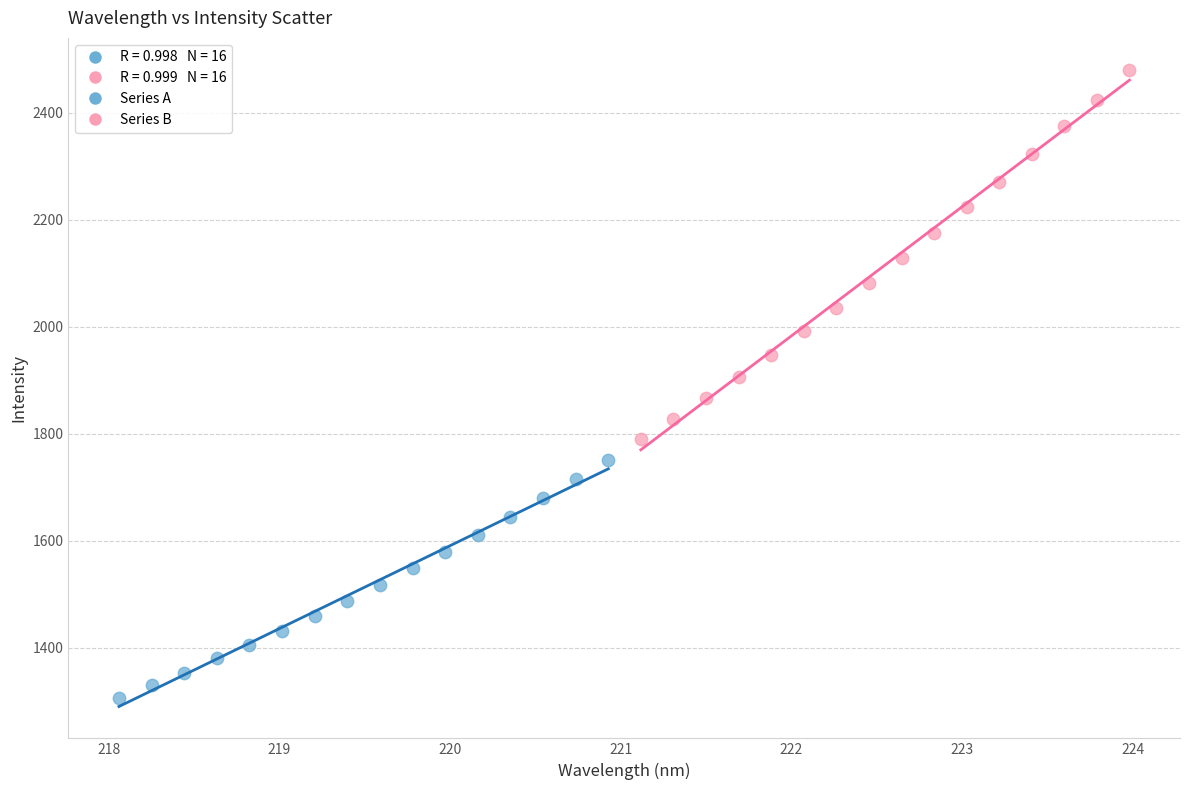

Which series reaches the maximum Y coordinate?

Series B